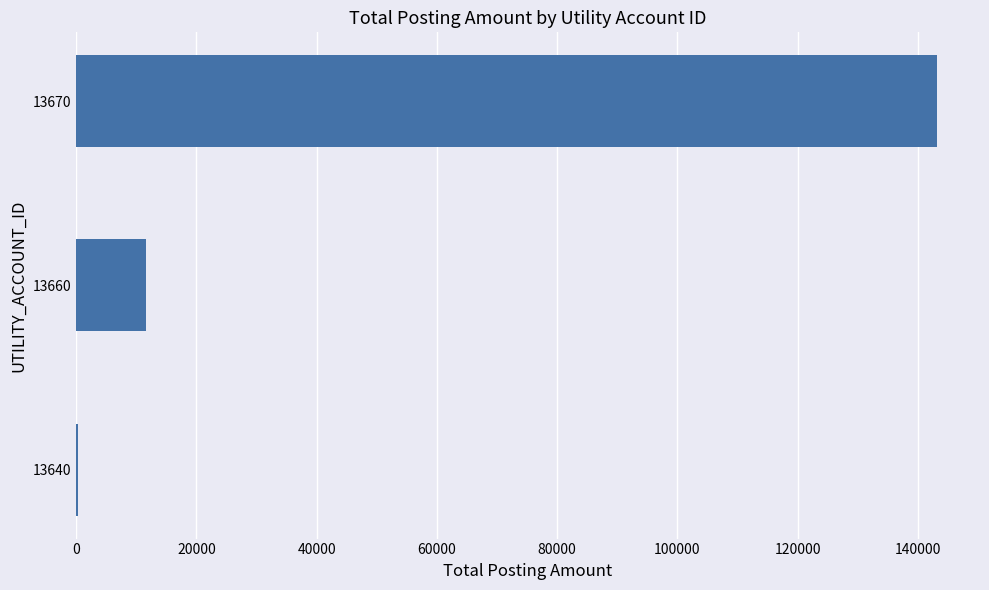

What is the sum of all values?

155172.3